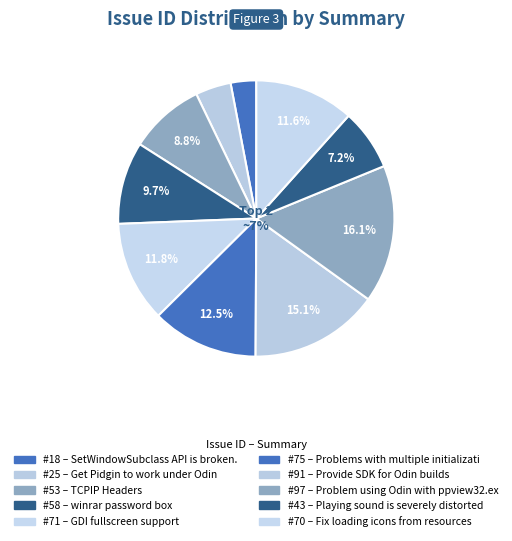

Which category has the biggest portion of the pie?

Problem using Odin with ppview32.exe